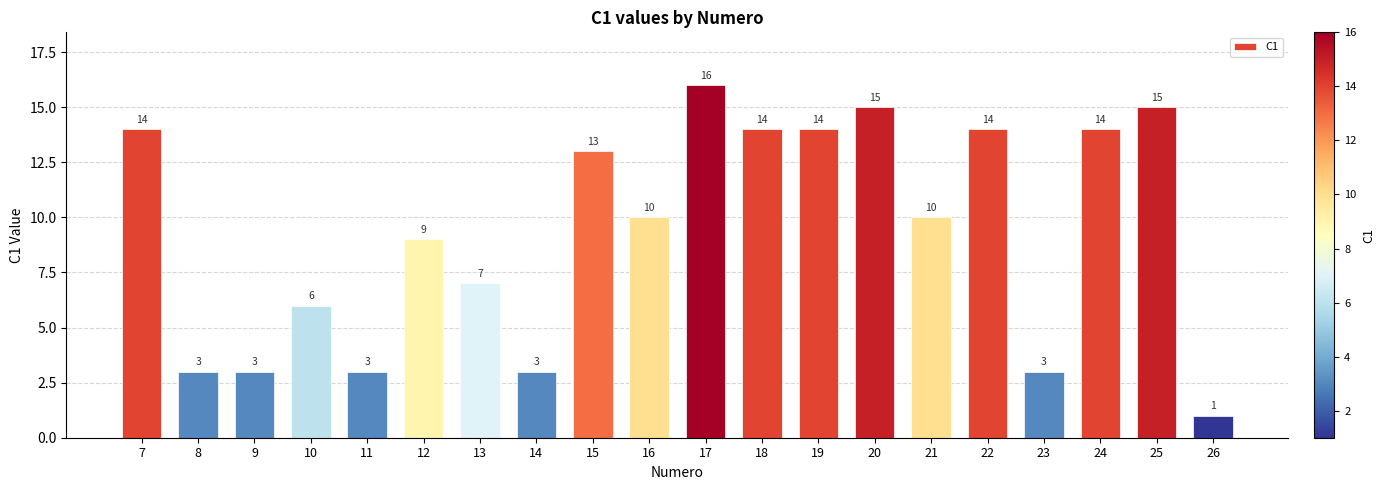

The value at 16 is 10. True or false?

True